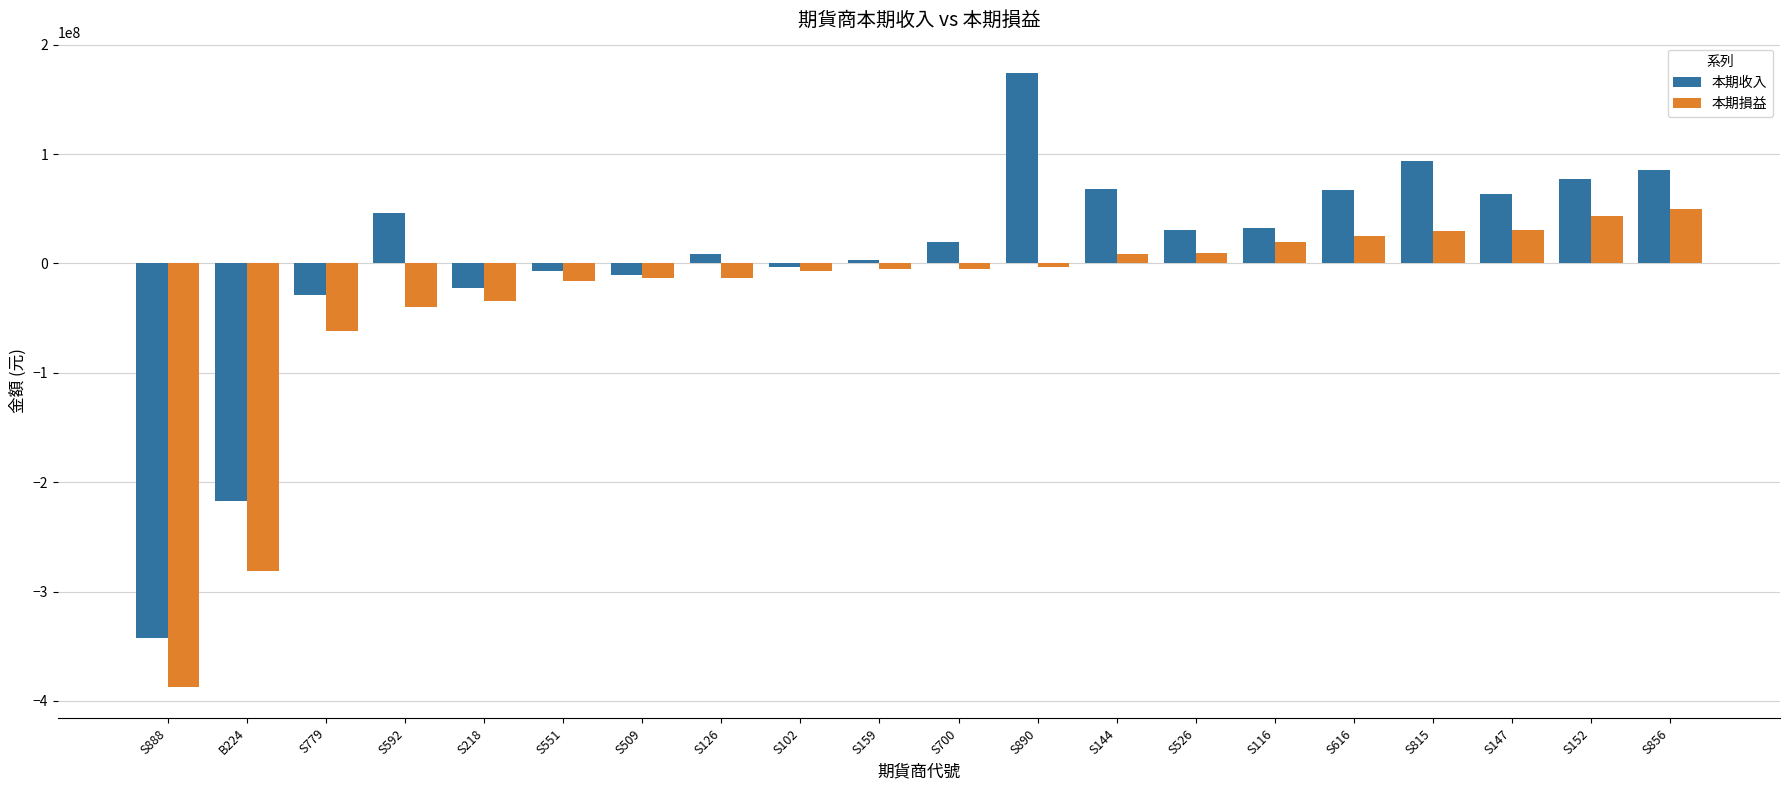

At S551, list the series in order from smallest to largest.

本期損益, 本期收入